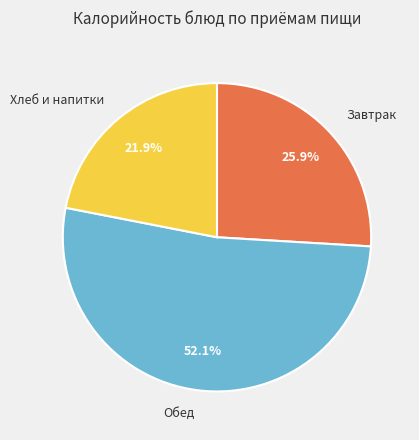

How many segments does this pie chart have?

3